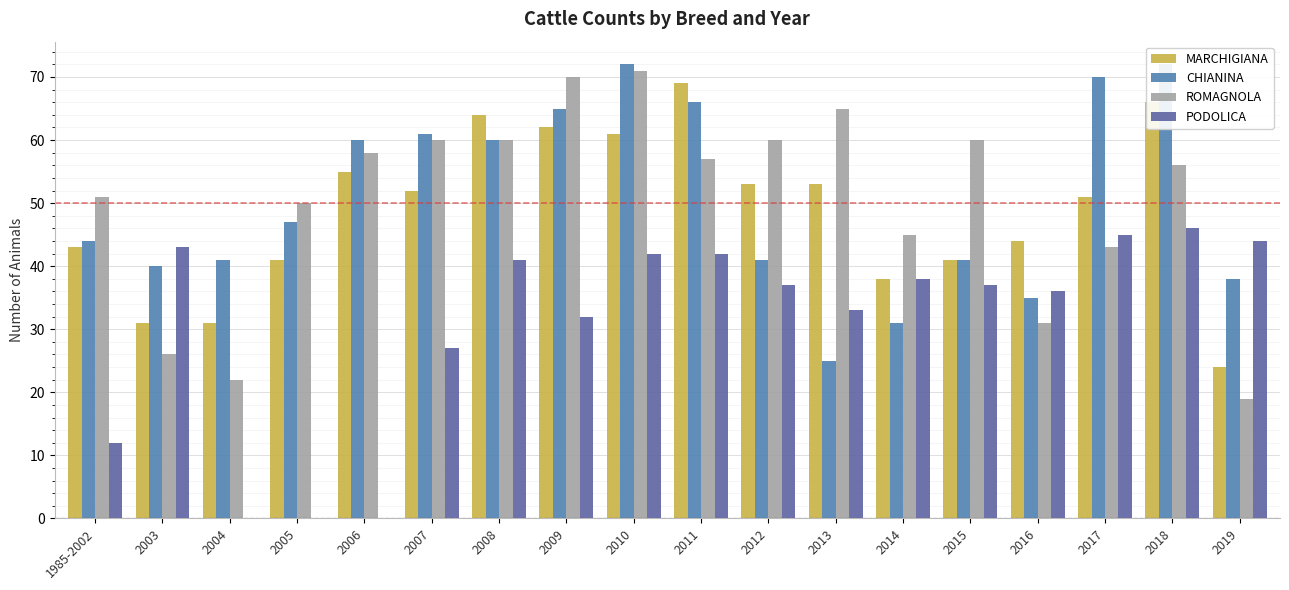

What is the difference between the second highest and minimum values in the ROMAGNOLA series?

51